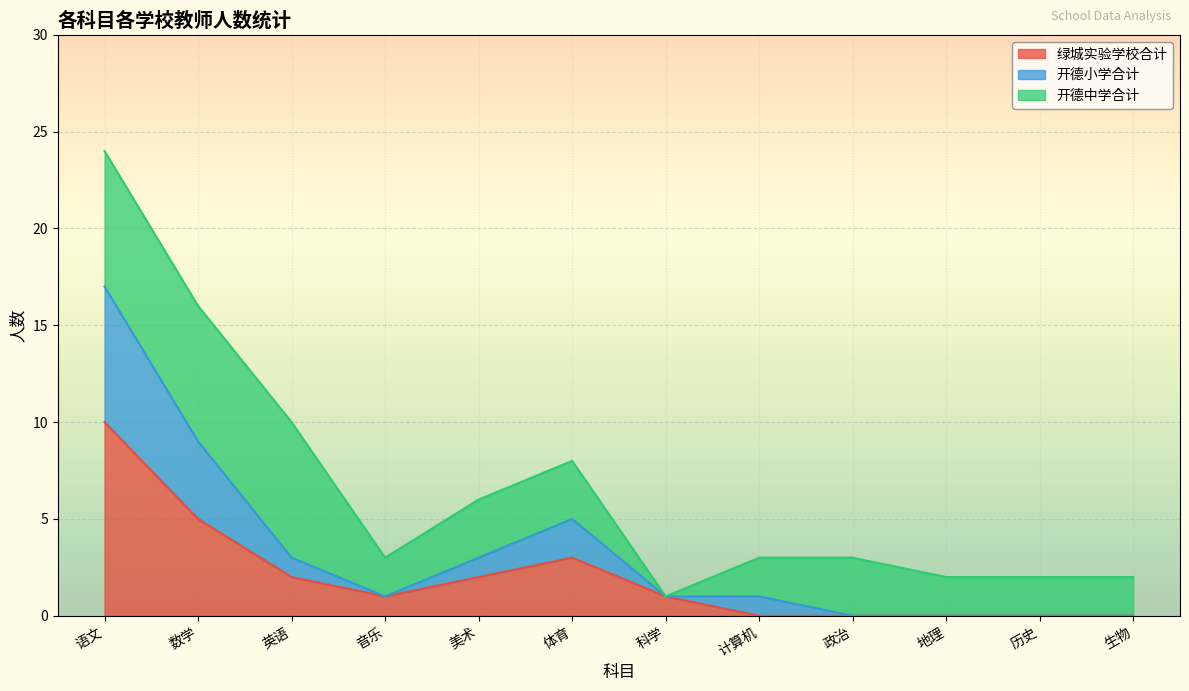

The value of 绿城实验学校合计 at 体育 is 5. True or false?

False